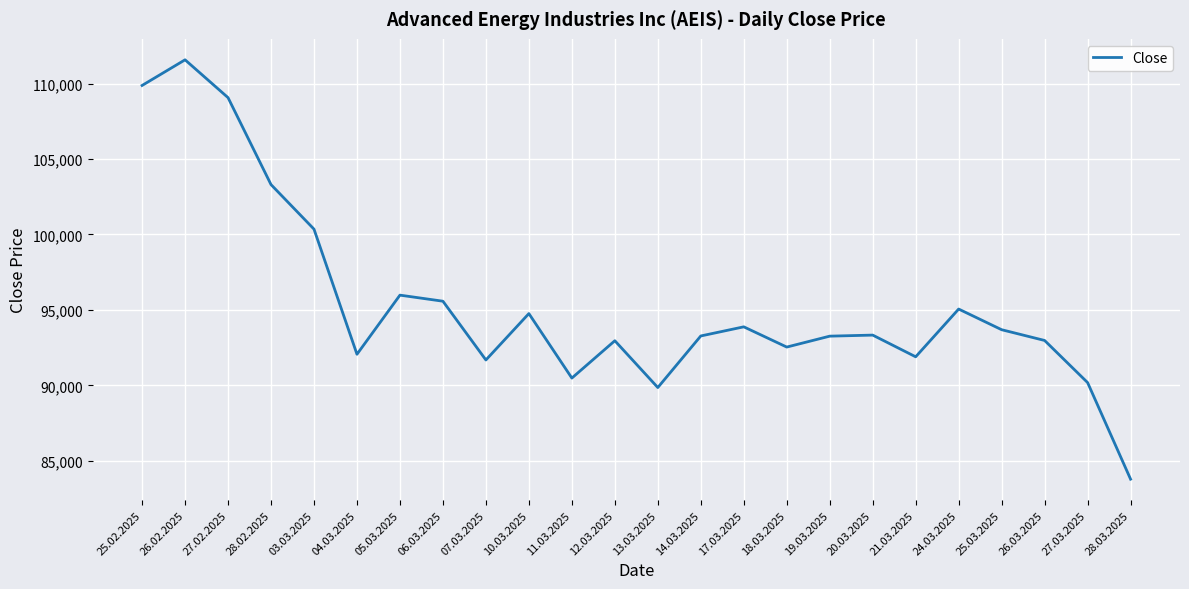

What is the change in value from 28.02.2025 to 17.03.2025?

-9426